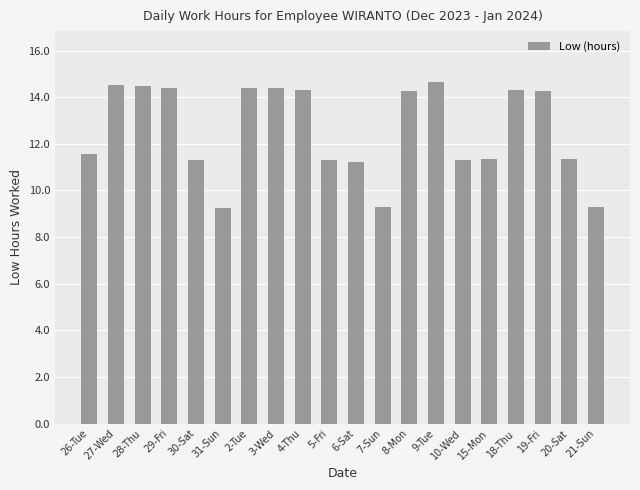

What is the value of the 20th bar from the left?

9.3